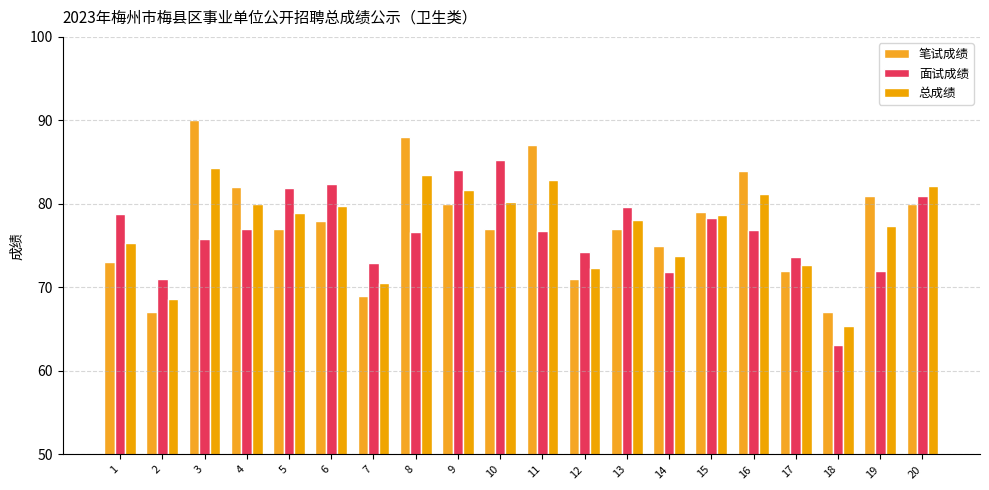

Which series has the largest total across all categories?

笔试成绩